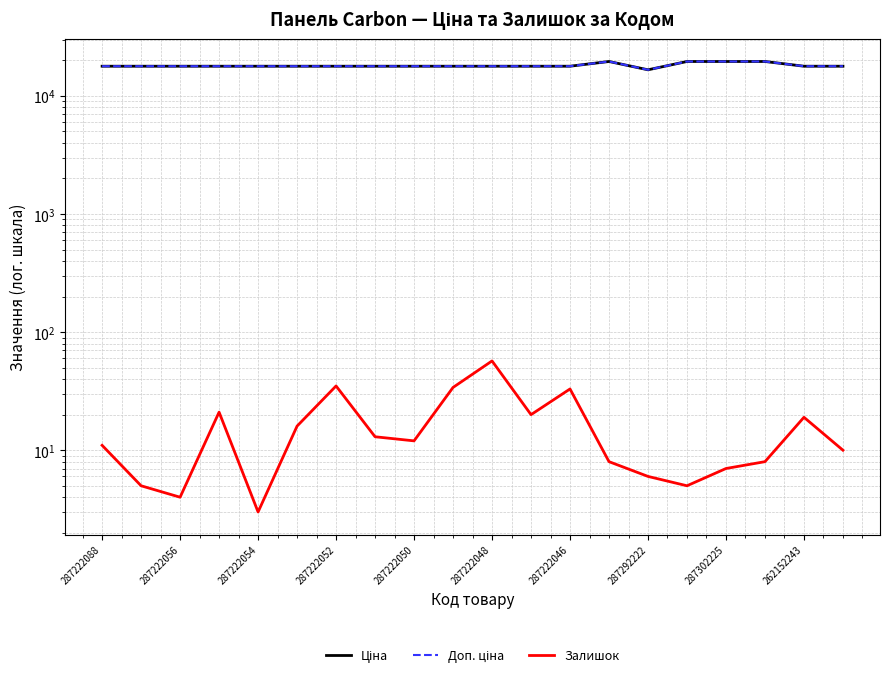

How many distinct data groups are displayed?

3